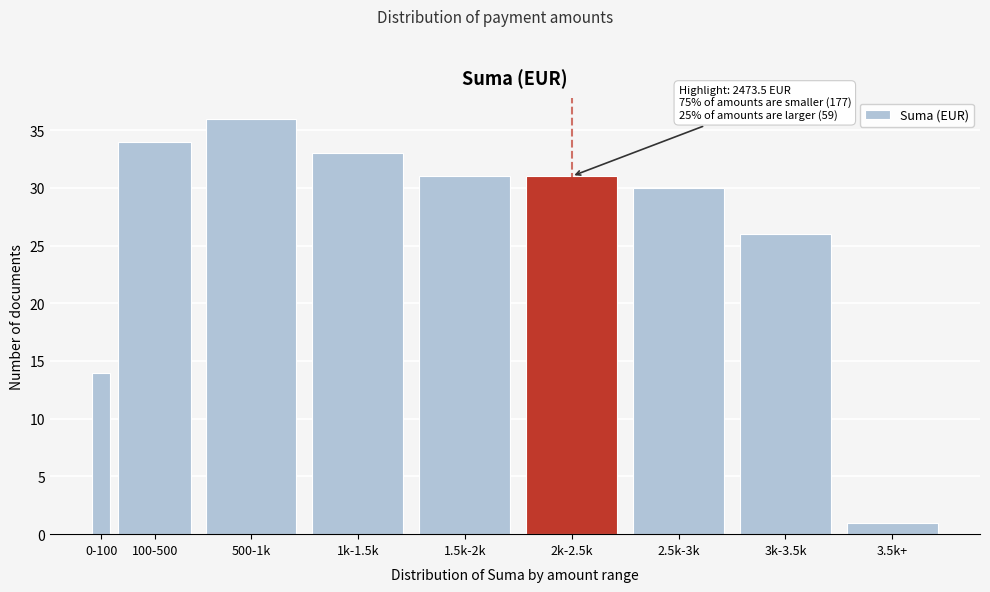

Reading left to right, transcribe all the data shown in this chart.

0-100=14	100-500=34	500-1k=36	1k-1.5k=33	1.5k-2k=31	2k-2.5k=31	2.5k-3k=30	3k-3.5k=26	3.5k+=1